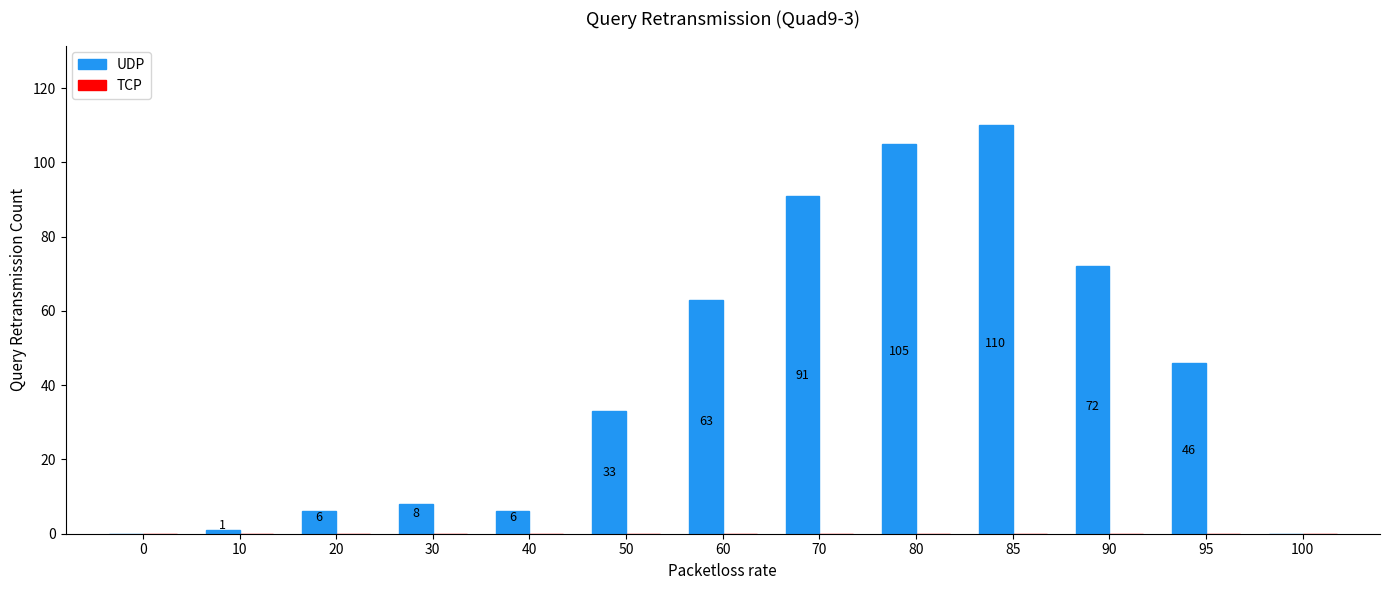

Read the value at 20.

6